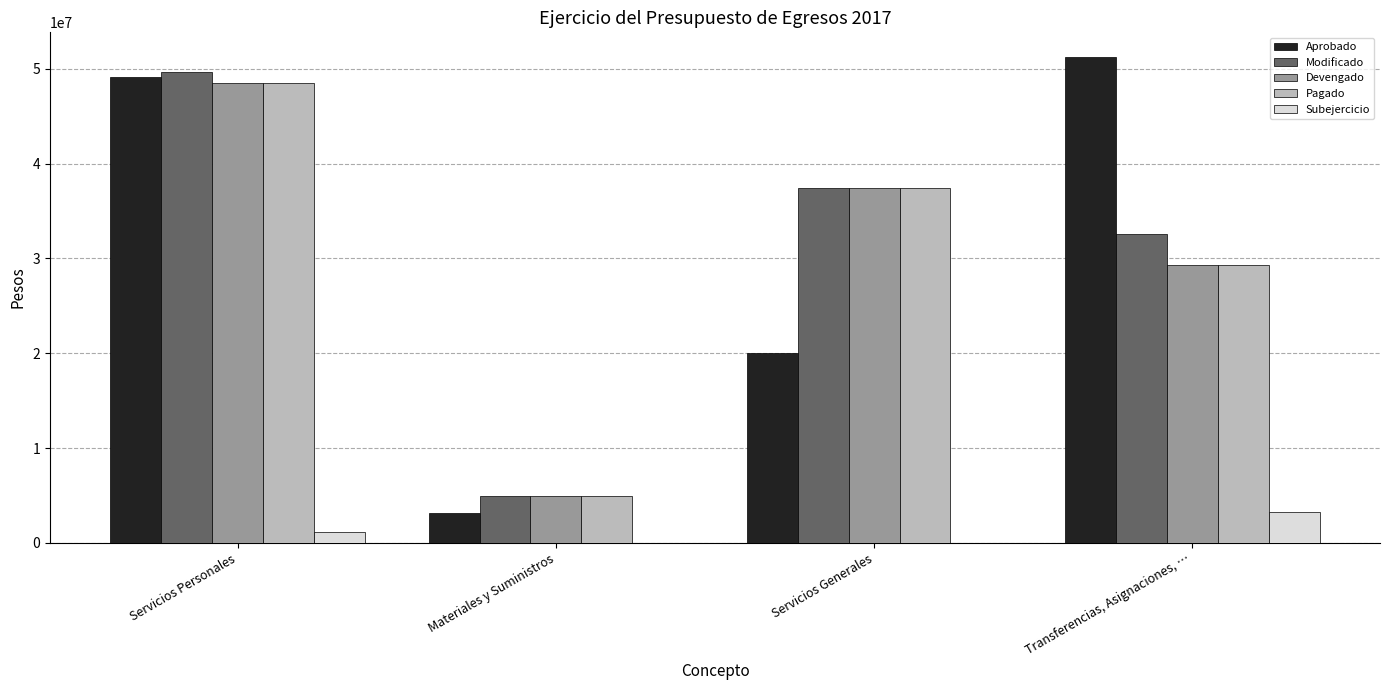

What is the sum of the Subejercicio values at Materiales y Suministros and Servicios Personales?

1151045.9